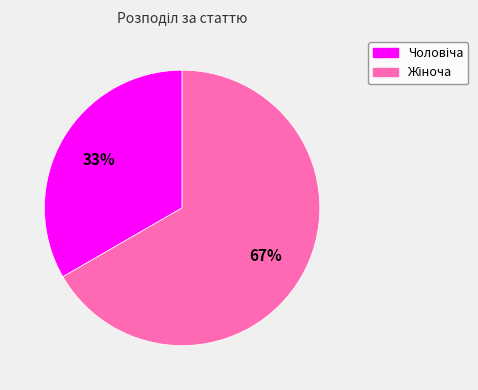

How many segments does this pie chart have?

2